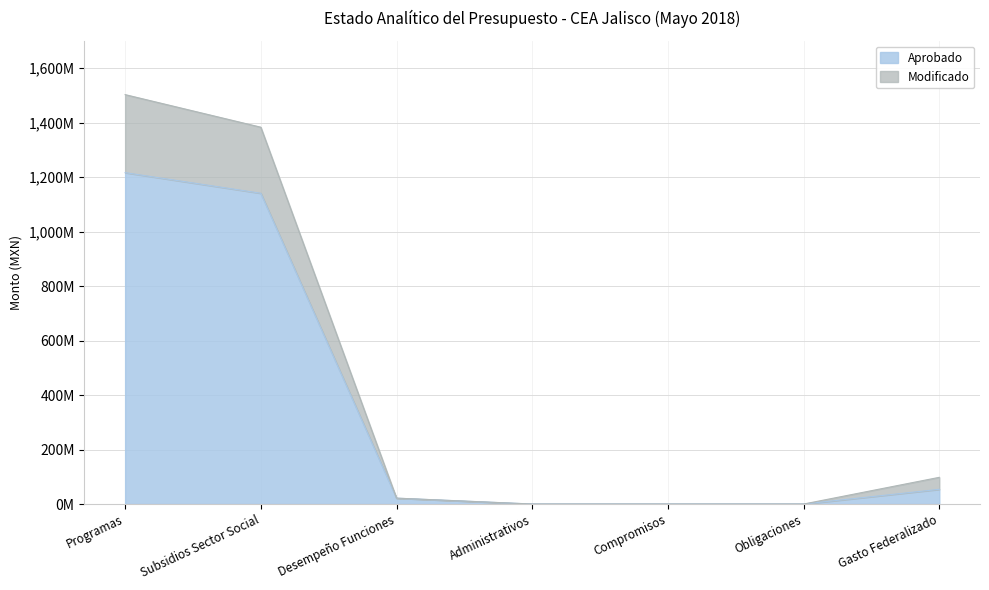

Reading left to right, what are all the values shown in this chart?

Aprobado: 1216617000	1141017000	21600000	0	0	0	54000000
Modificado: 1503101524	1383459444	21600000	0	0	0	98042080